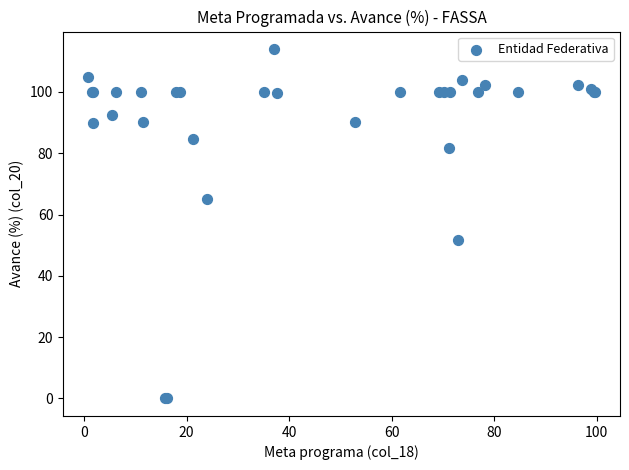

What Y value in the scatter plot is closest to 56?

51.9